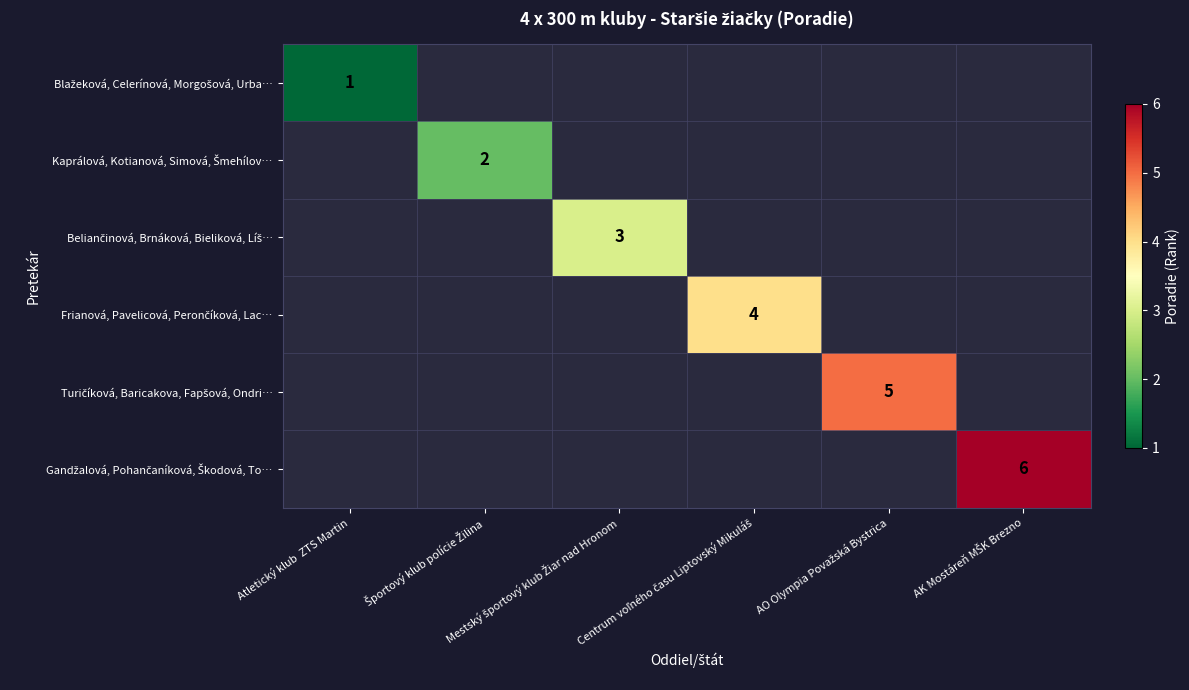

Count the number of data series in this chart.

6